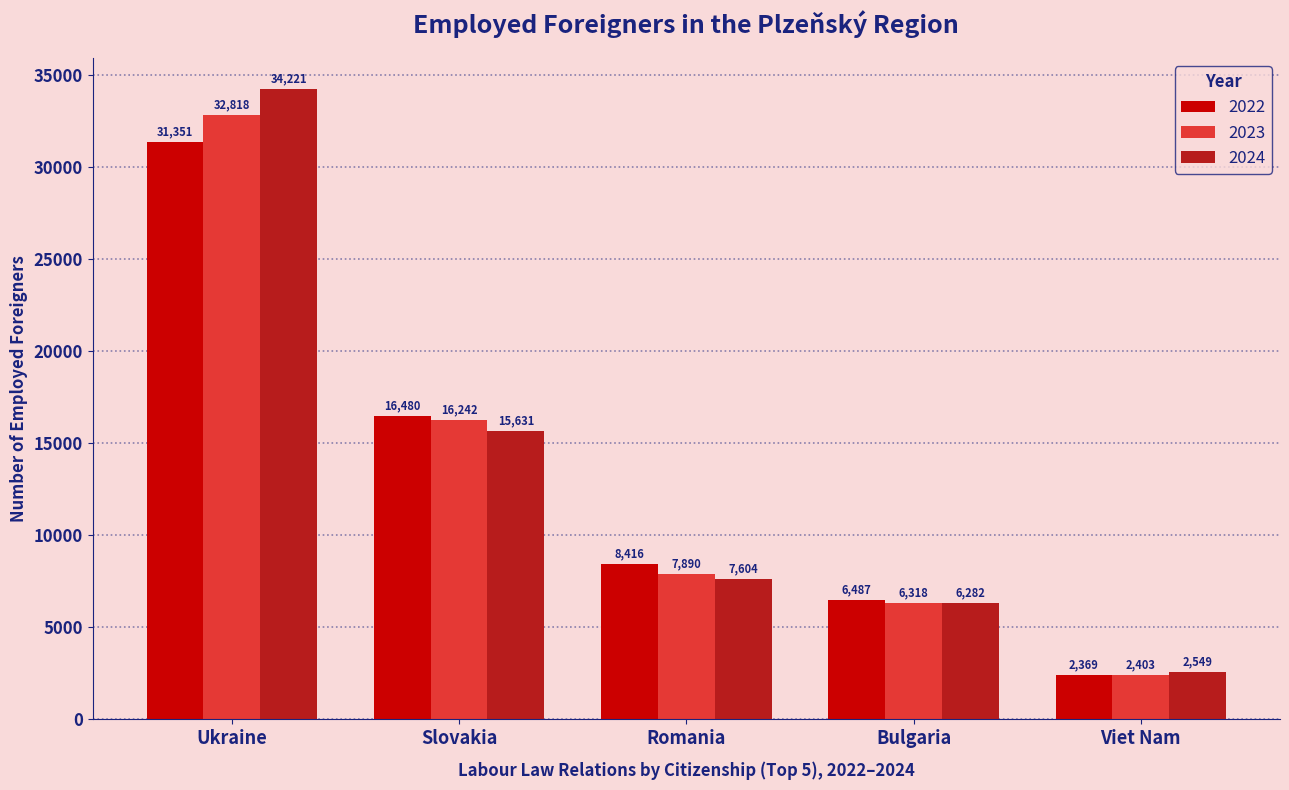

What is the sum of the 2024 values at Romania and Bulgaria?

13886